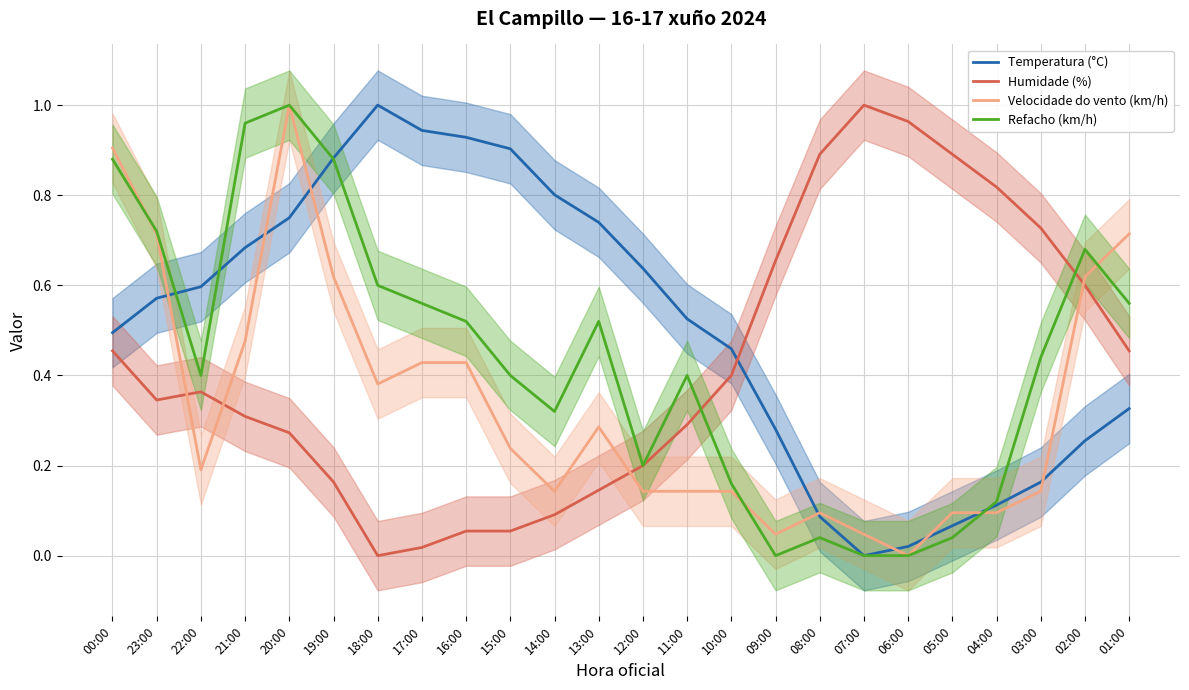

Which series has the widest spread of values?

Temperatura (°C)